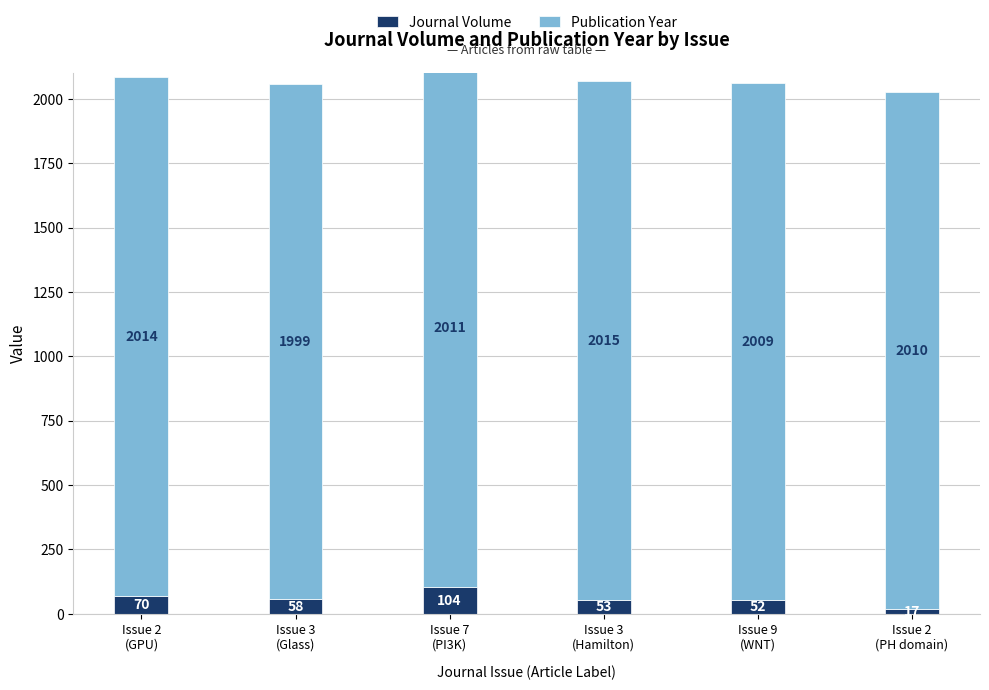

What is the maximum value for Journal Volume?

104